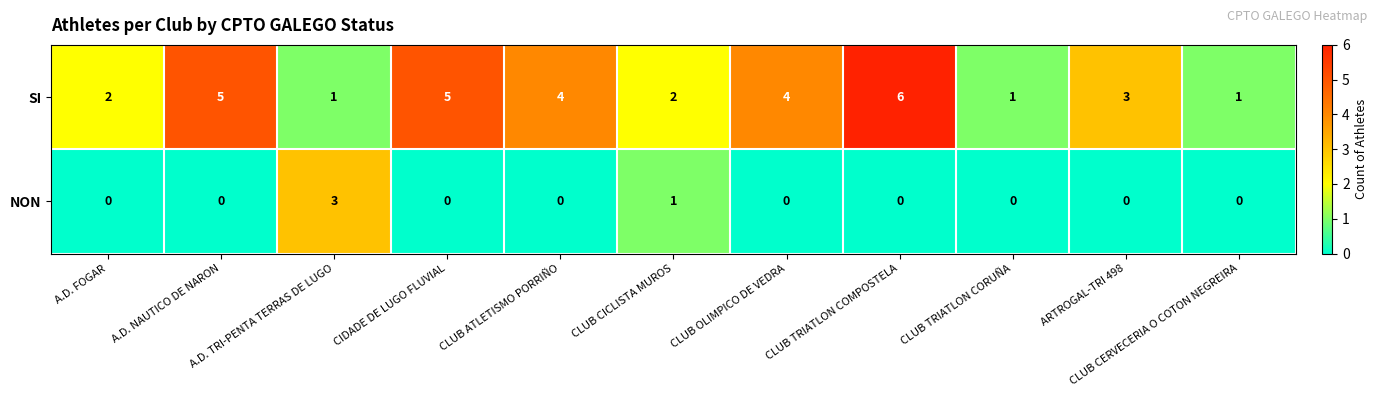

What is the total value across all series at CLUB ATLETISMO PORRIÑO?

4